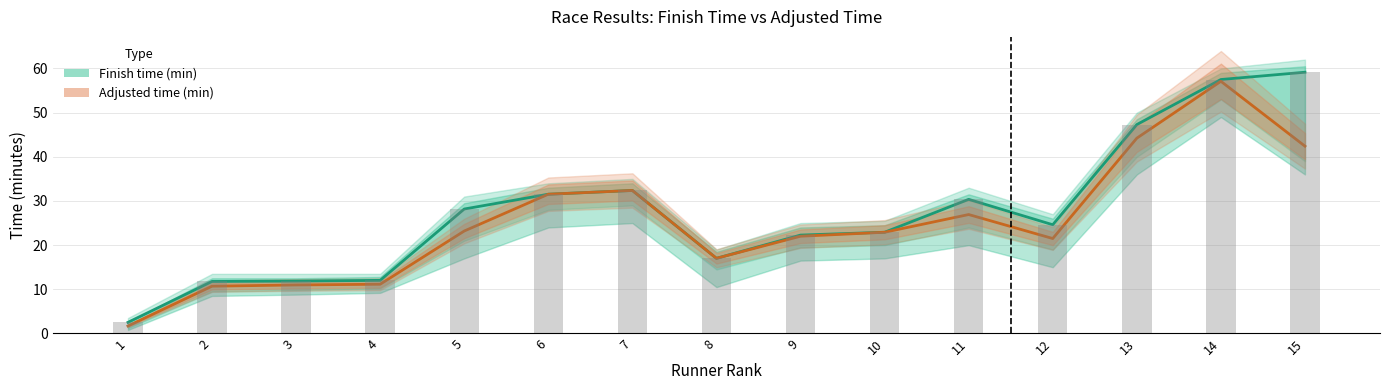

Rank the categories by Finish time (min) value from highest to lowest.

15, 14, 13, 7, 6, 11, 5, 12, 10, 9, 8, 4, 3, 2, 1